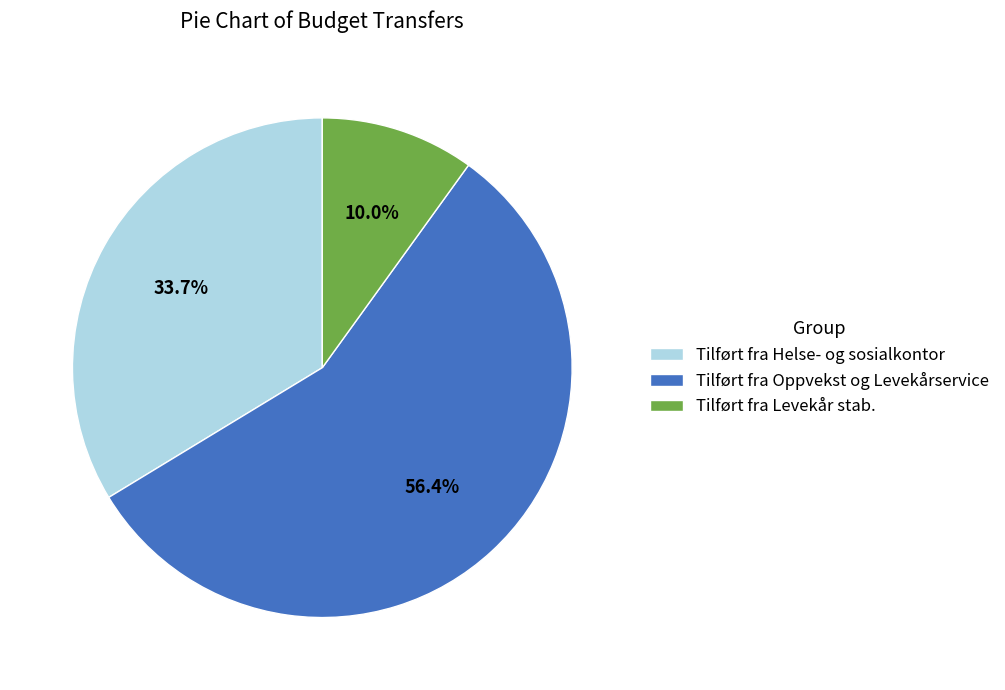

To the nearest percent, what is the average slice percentage?

33%